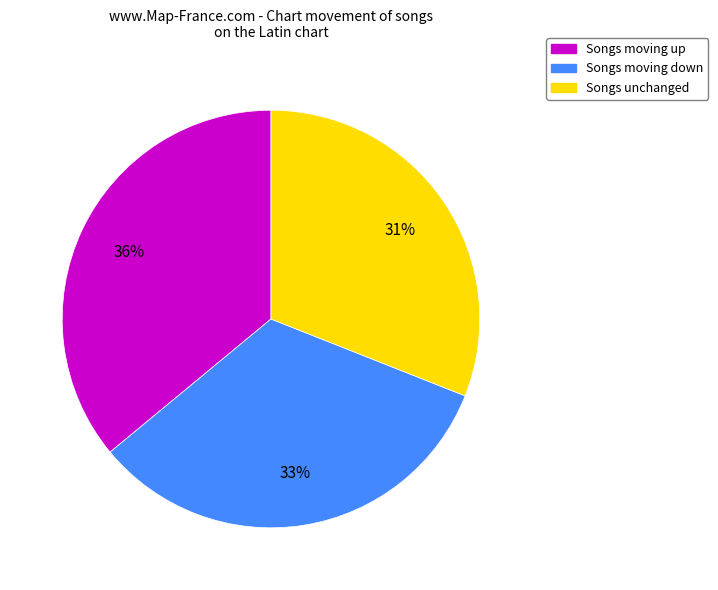

To the nearest percent, what is the difference between the largest and smallest slice percentages?

5%